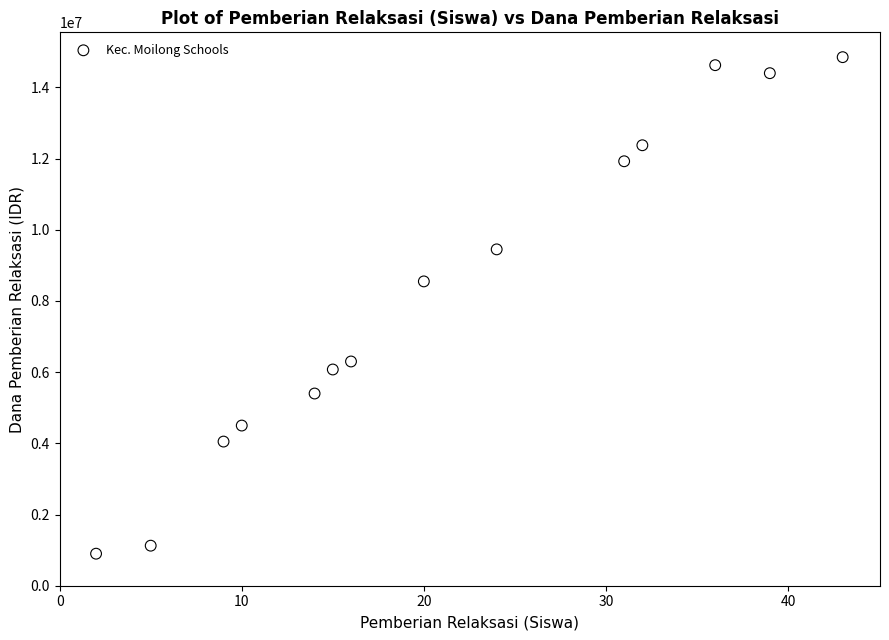

What is the range of X values (max minus min)?

41